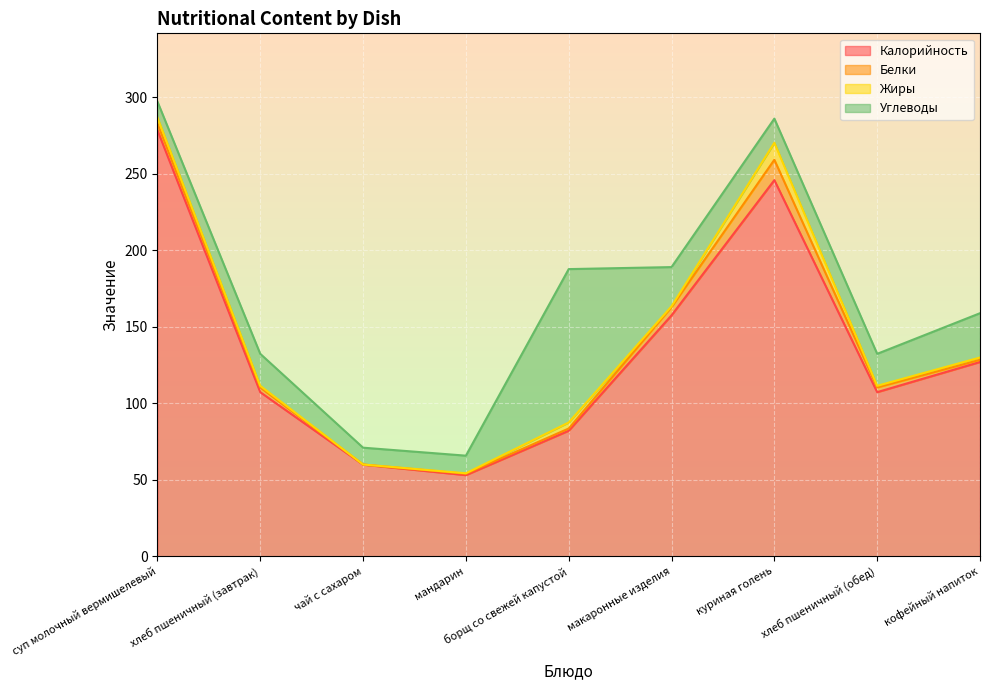

Where is Белки nearest to the value 6?

макаронные изделия